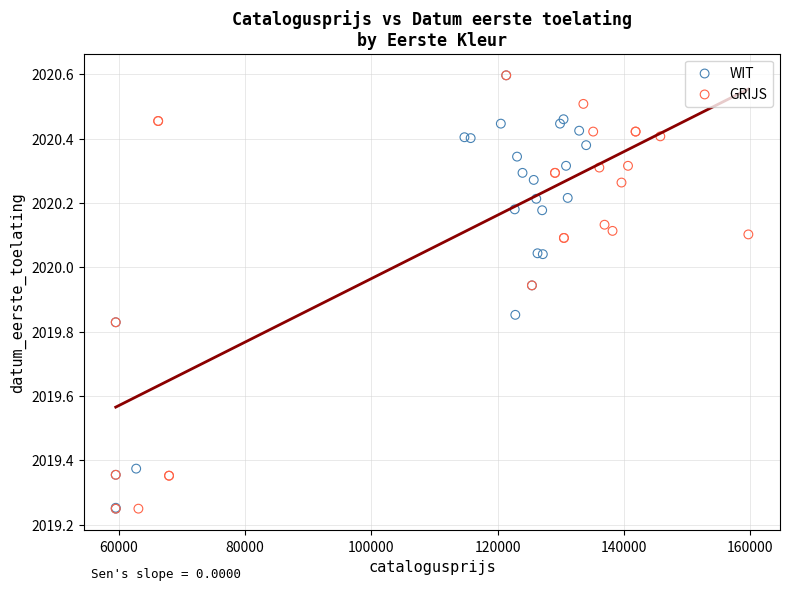

What are all the series names shown in the legend?

WIT, GRIJS